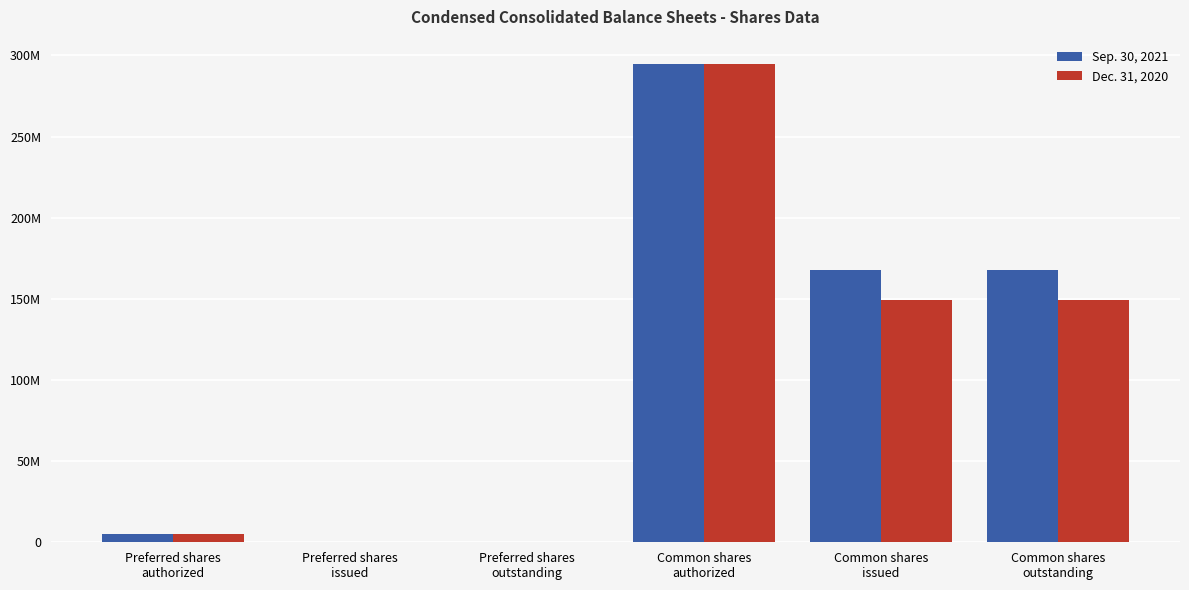

The value of Dec. 31, 2020 at Common shares
authorized is 295000000. True or false?

True